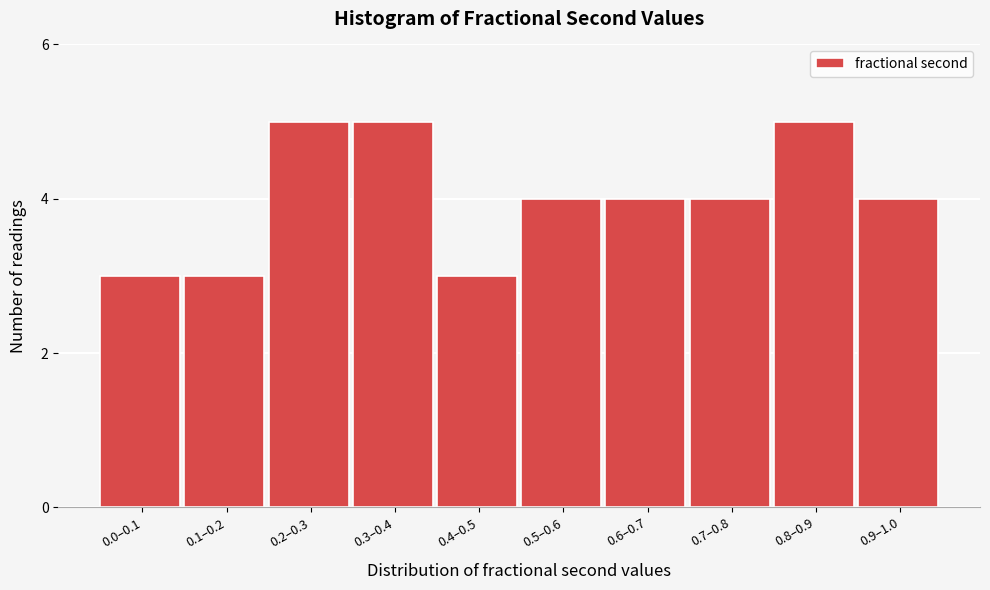

Reading right to left, list all the values displayed in this chart.

4	5	4	4	4	3	5	5	3	3